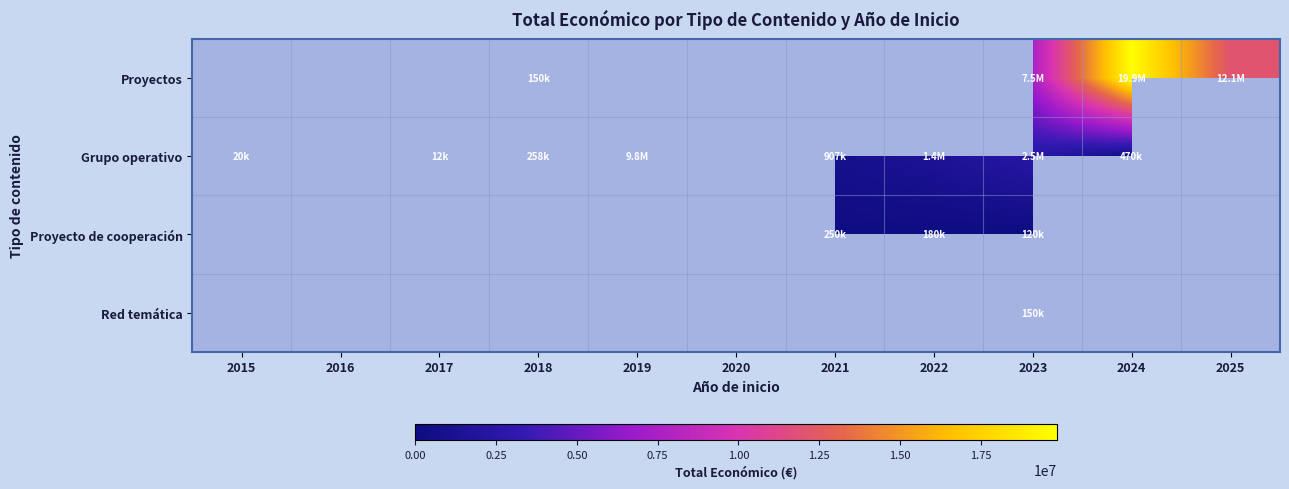

Which category has the lowest value across all series?

2017